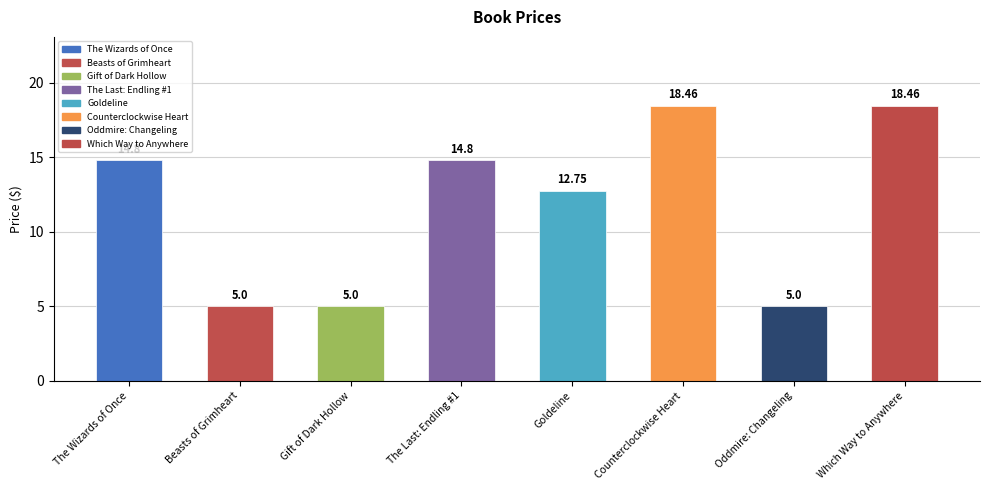

What is the value of the 7th bar from the left?

5.0